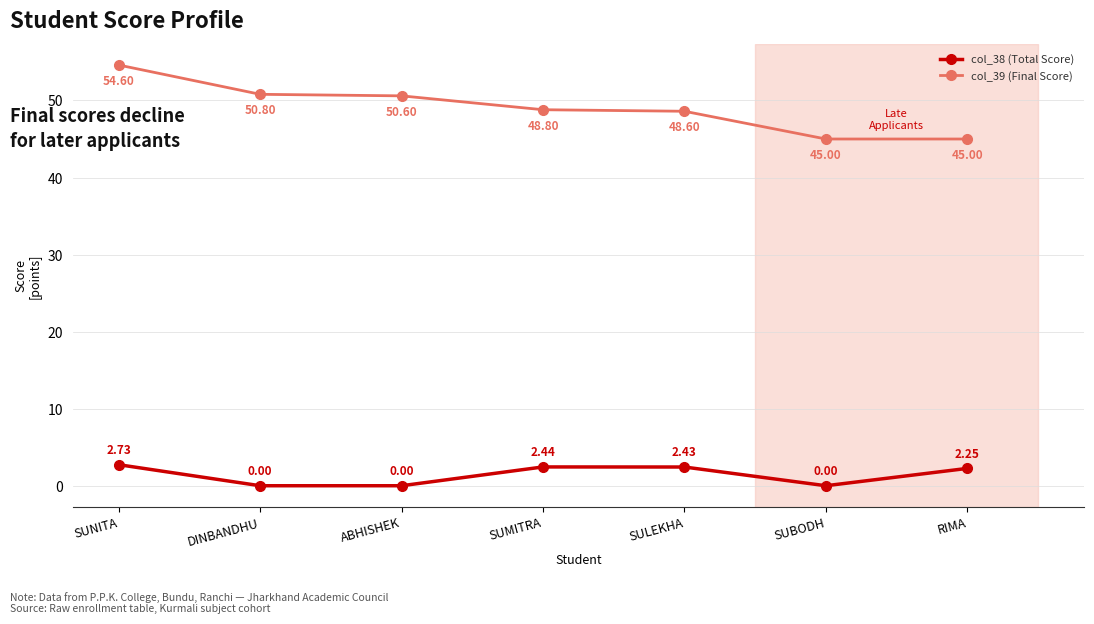

Which series has the largest total across all categories?

col_39 (Final Score)